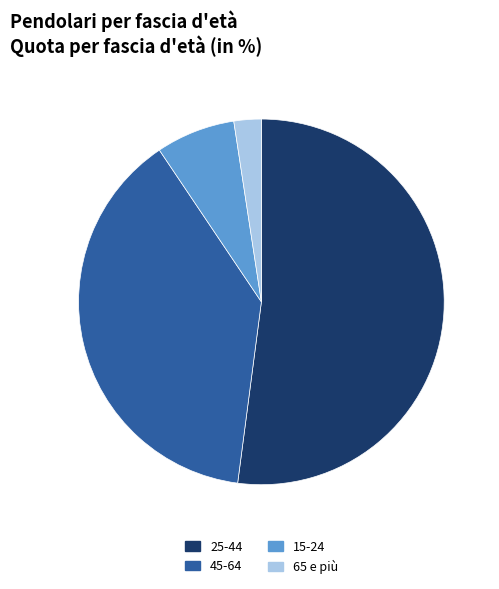

What is the largest slice in the pie chart?

25-44